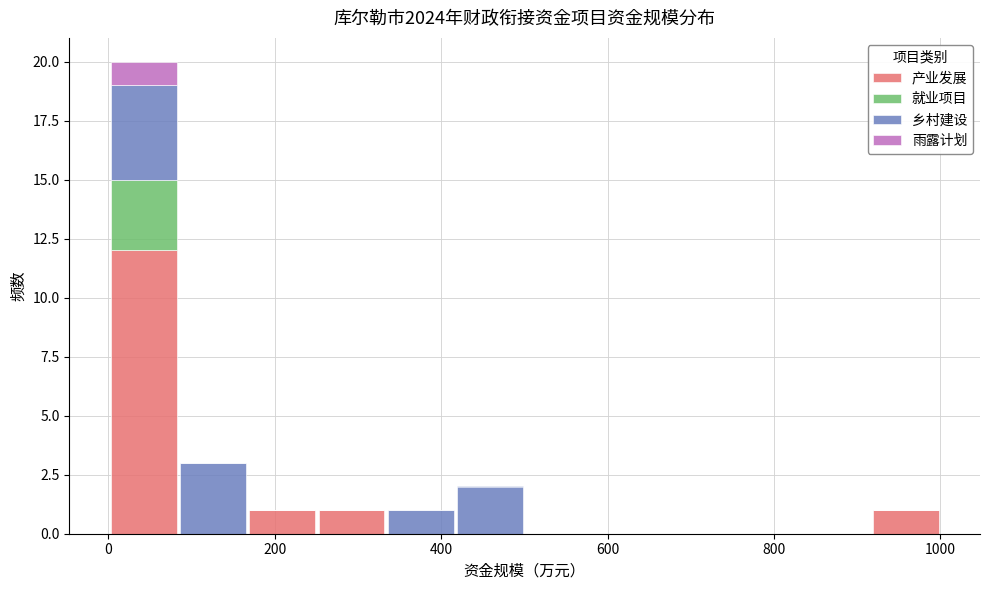

Which range on the x-axis has the tallest stacked bar (by total height)?

0 to 80